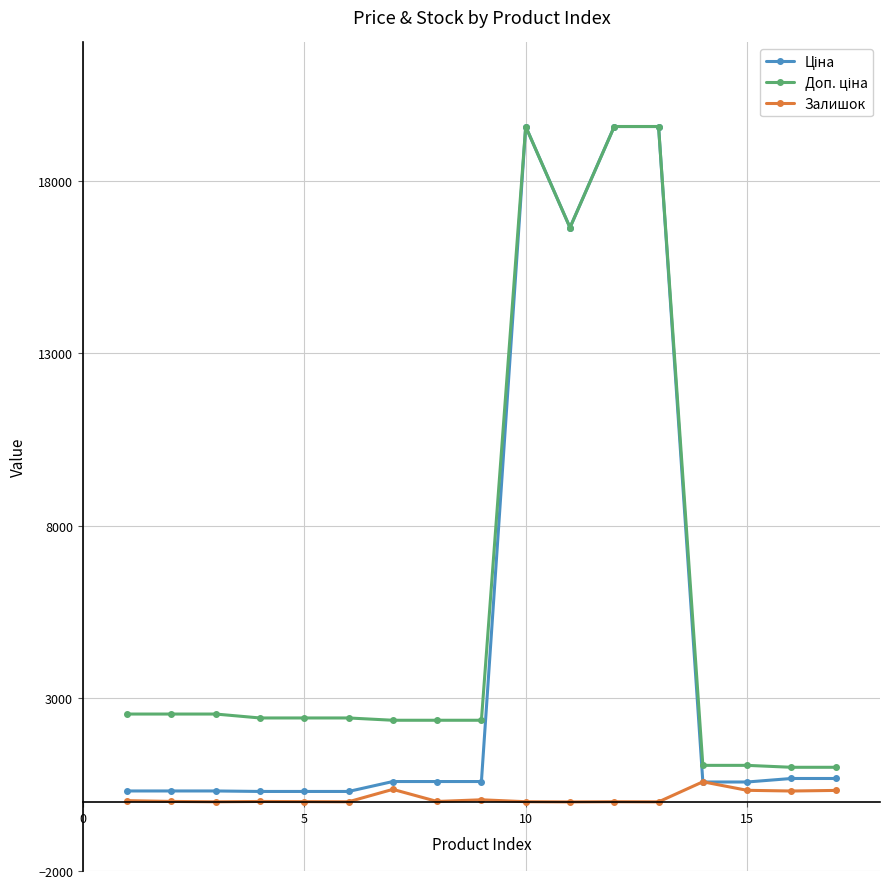

At how many categories does at least one series exceed 5183?

4